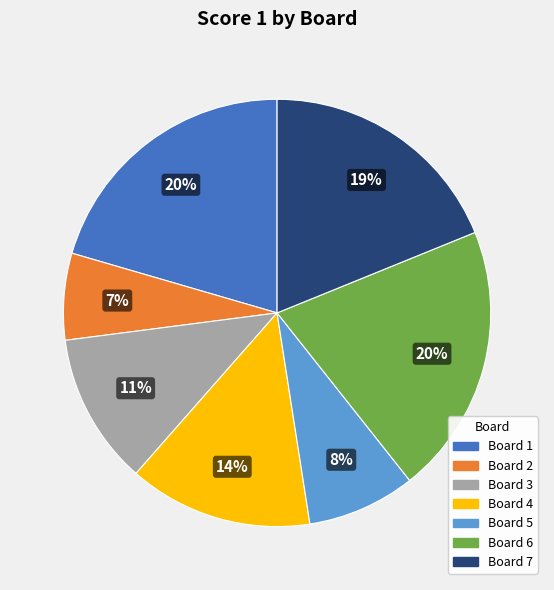

To the nearest percent, what is the average slice percentage?

14%